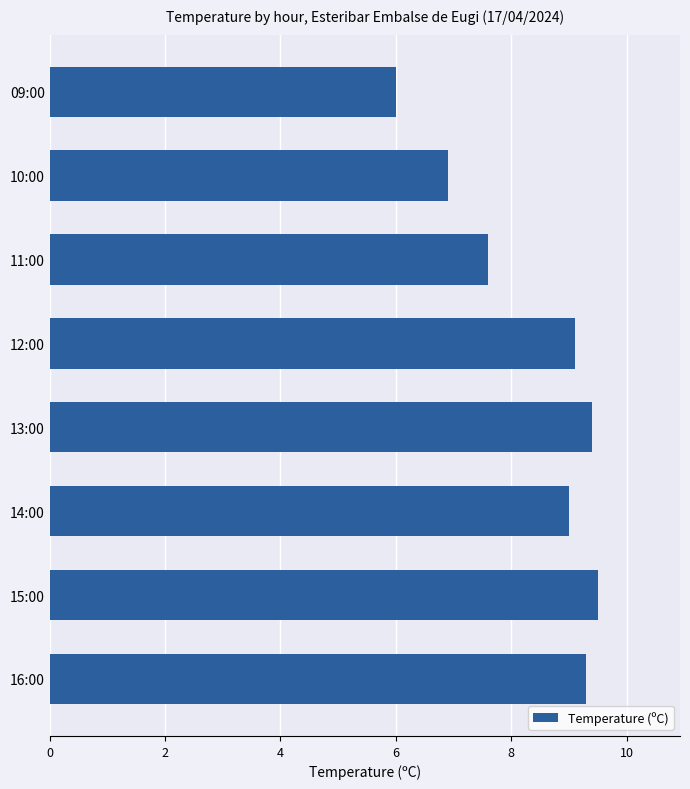

Which label corresponds to the largest value in the chart?

15:00